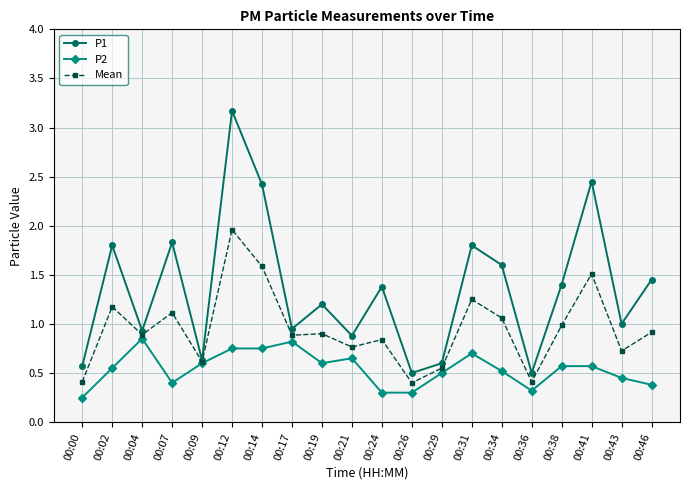

Is the value of P2 at 00:24 greater than the value of Mean at 00:24?

No